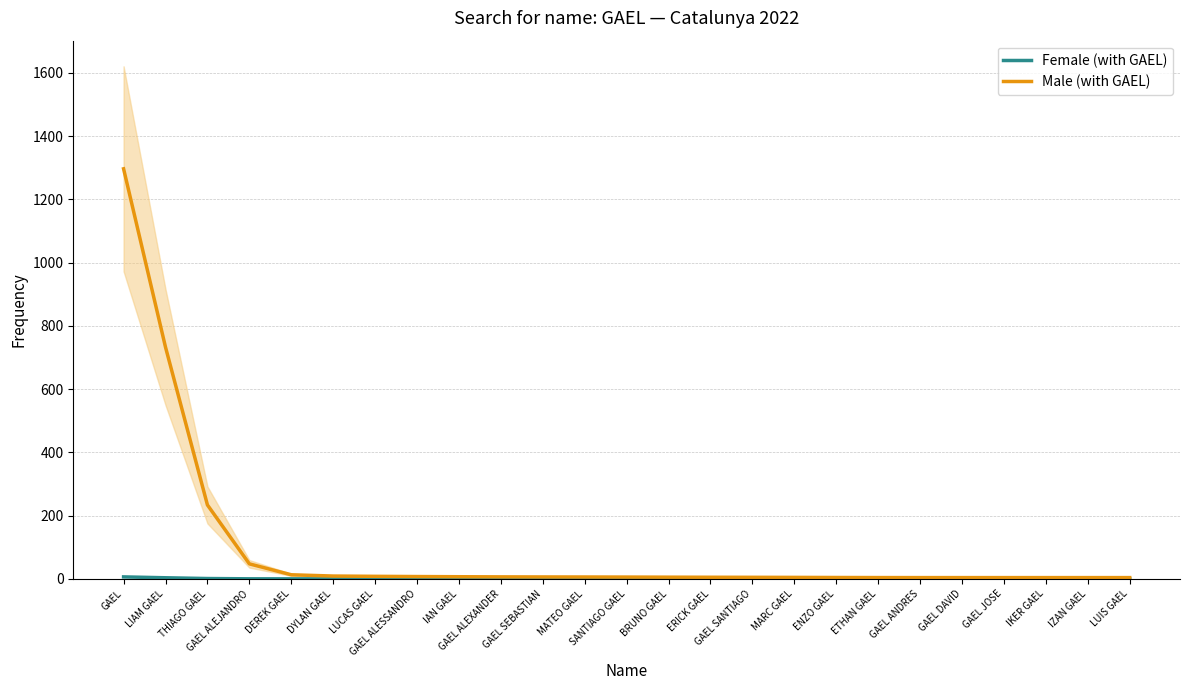

Is this an area chart (filled region under the line)?

No